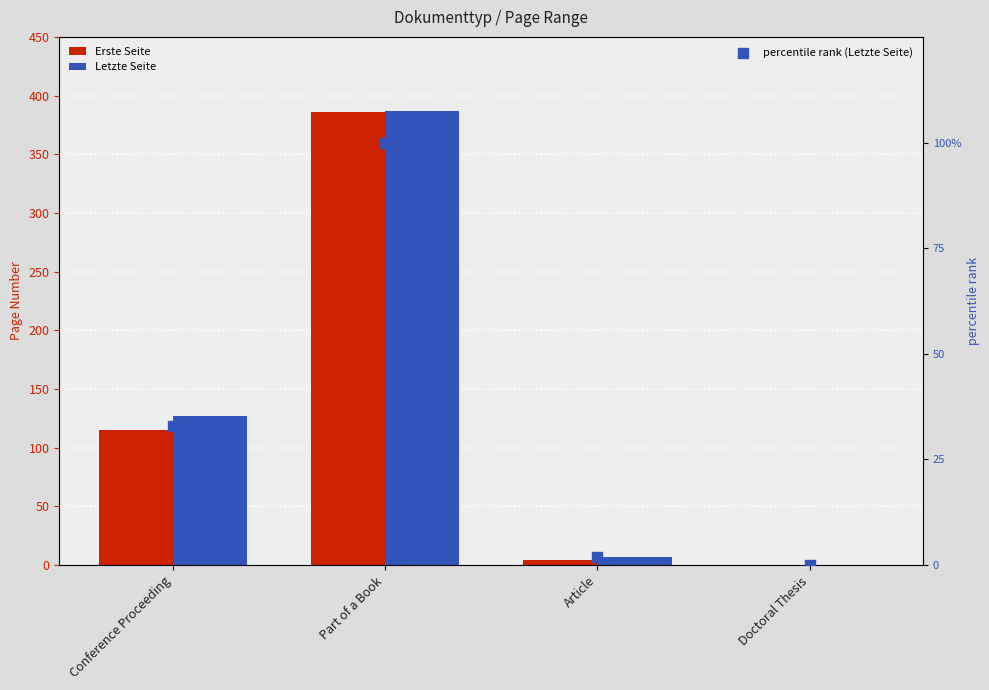

Which series reaches the maximum Y coordinate?

Letzte Seite